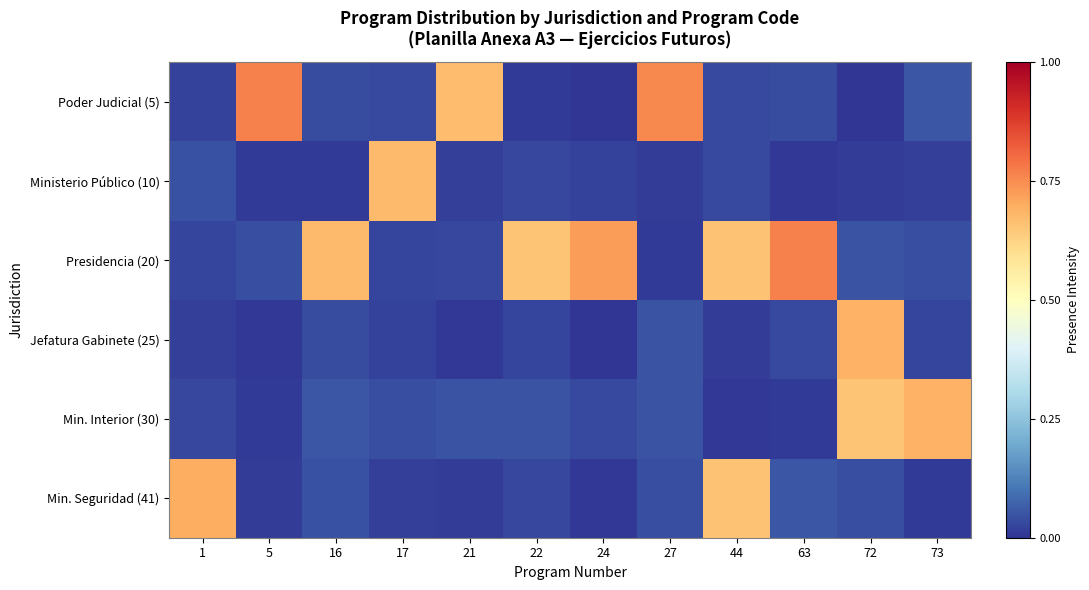

List the series in order of their peak value, lowest first.

Ministerio Público (10), Jefatura Gabinete (25), Min. Interior (30), Min. Seguridad (41), Presidencia (20), Poder Judicial (5)